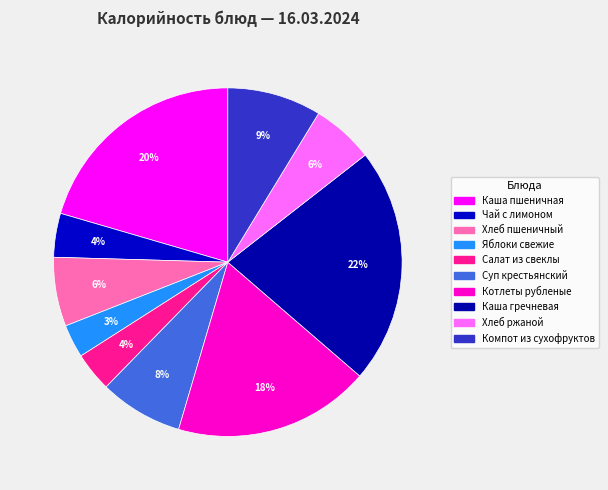

Rank the categories by value from highest to lowest.

Каша гречневая, Каша пшеничная, Котлеты рубленые, Компот из сухофруктов, Суп крестьянский, Хлеб пшеничный, Хлеб ржаной, Чай с лимоном, Салат из свеклы, Яблоки свежие